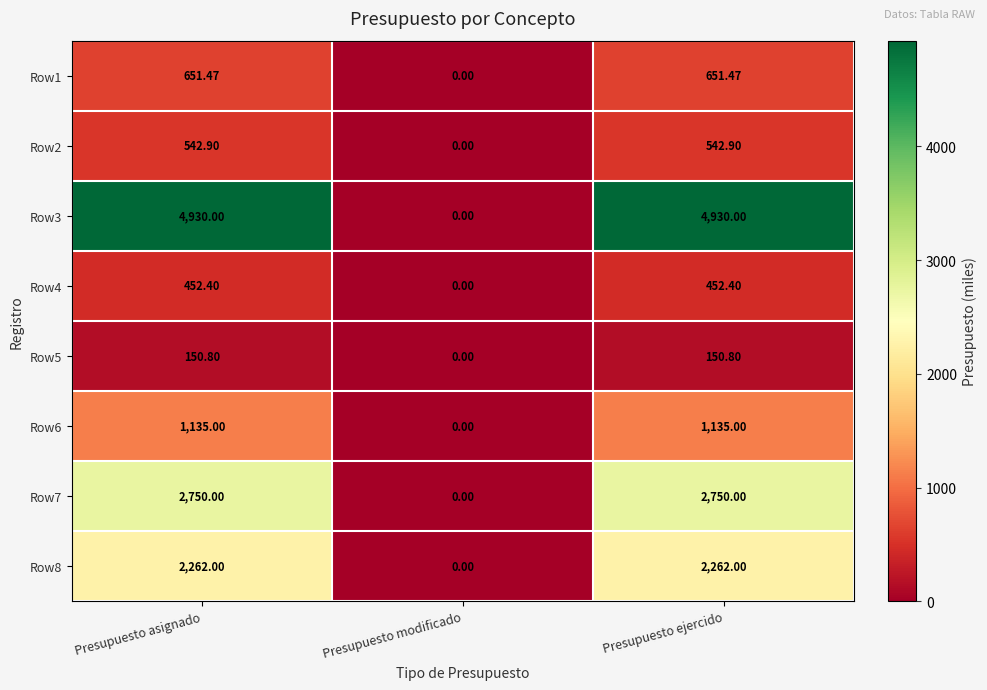

What is the total value across all series at Presupuesto asignado?

12874.6